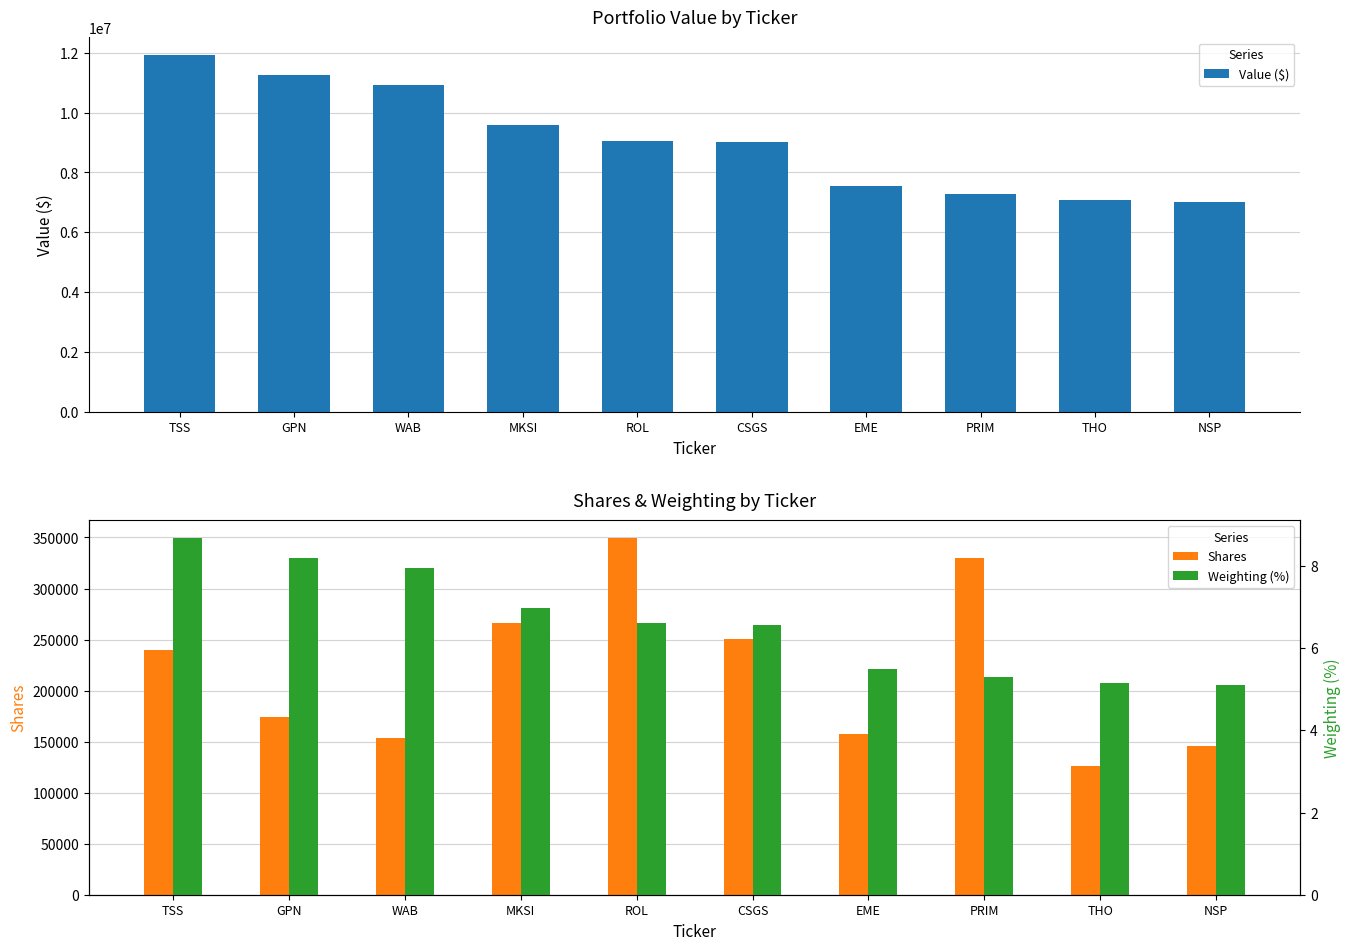

True or false: Shares has a value of 349685.0 at ROL.

True